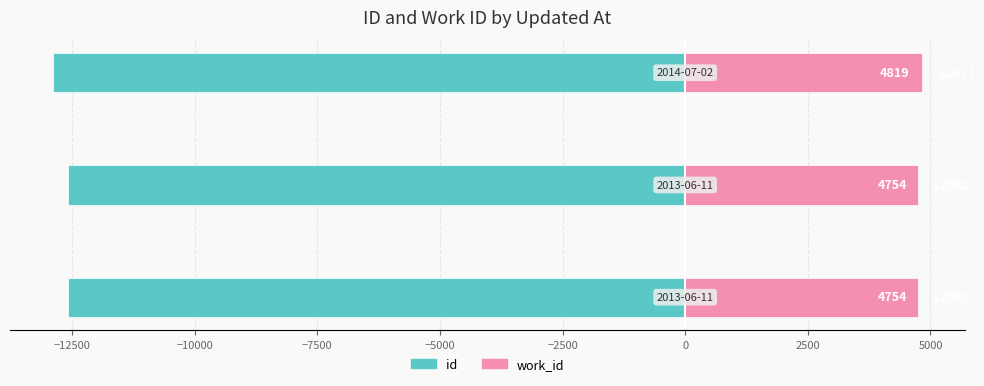

Does the chart contain stacked bars?

No